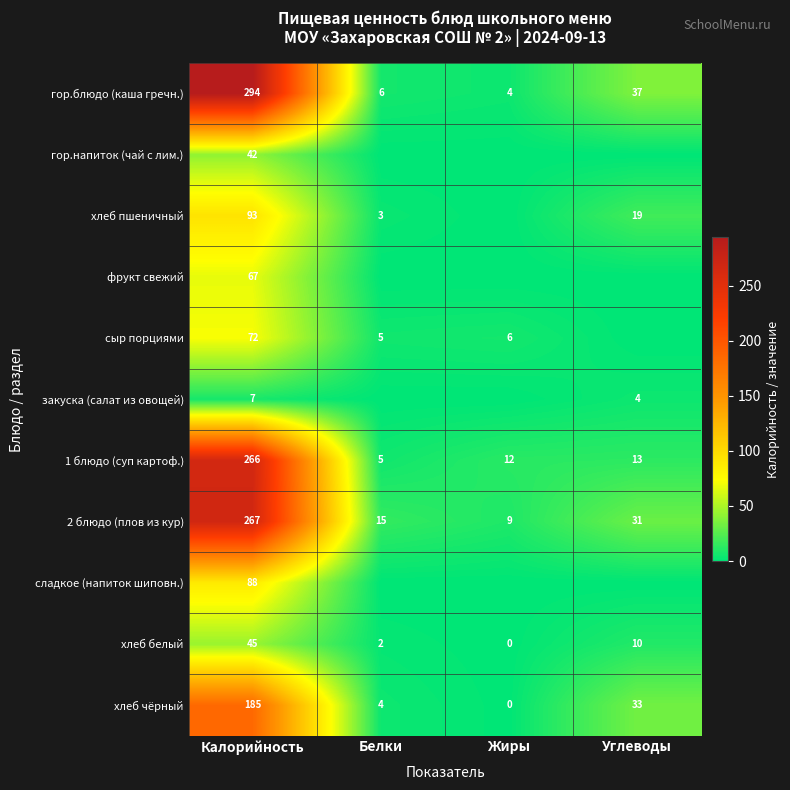

What is the average value of the гор.блюдо (каша гречн.) series?

85